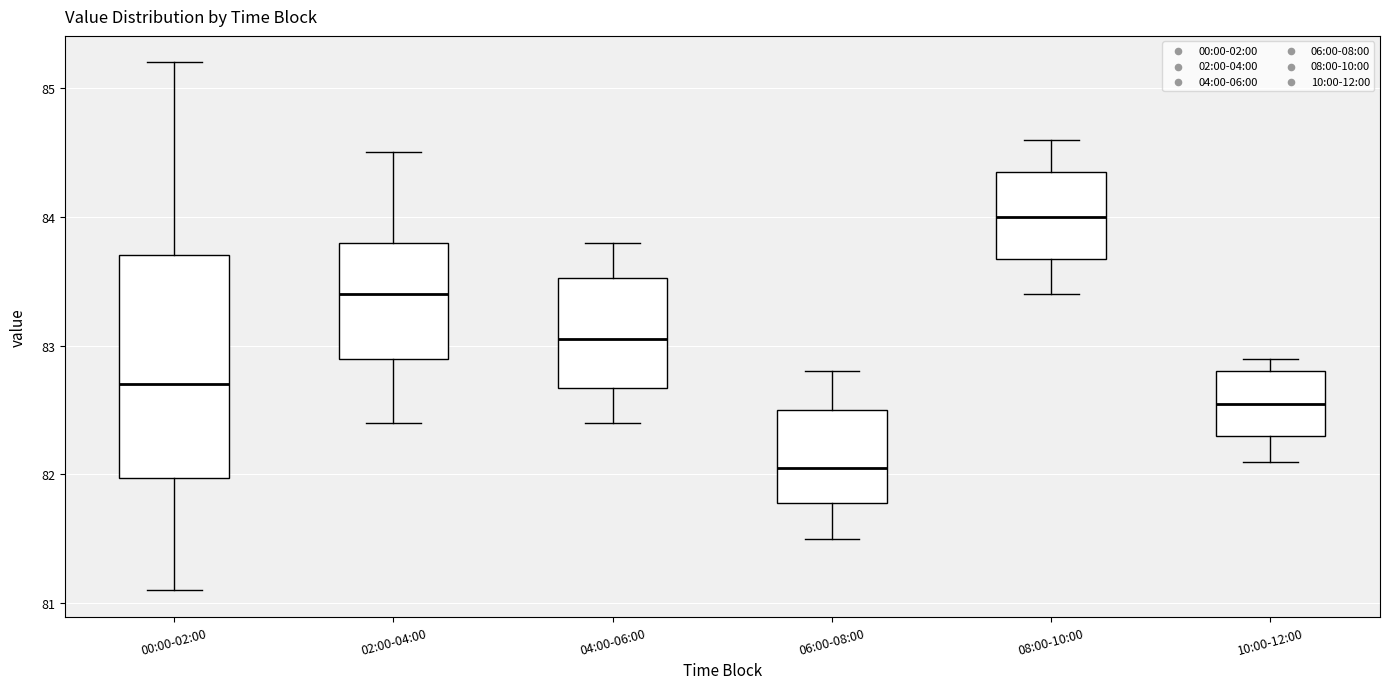

Where is the upper edge of the box for 02:00-04:00 on the y-axis? The values are not printed on the chart, so give them approximately, as read against the axis.

83.8